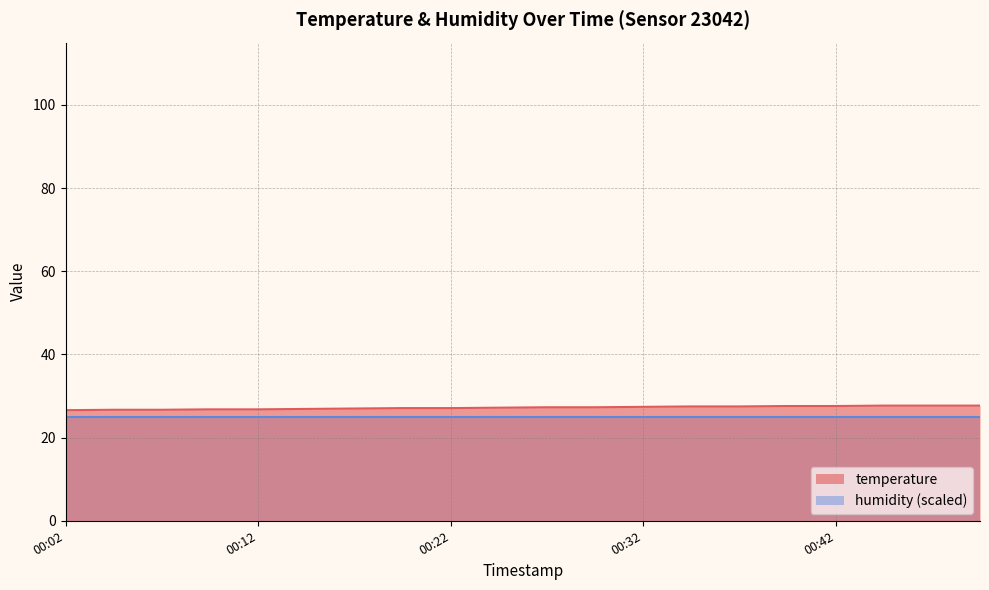

Reading left to right, extract all data points from this chart.

26.6	26.7	26.7	26.8	26.8	26.9	27.0	27.1	27.1	27.2	27.3	27.3	27.4	27.5	27.5	27.6	27.6	27.7	27.7	27.7